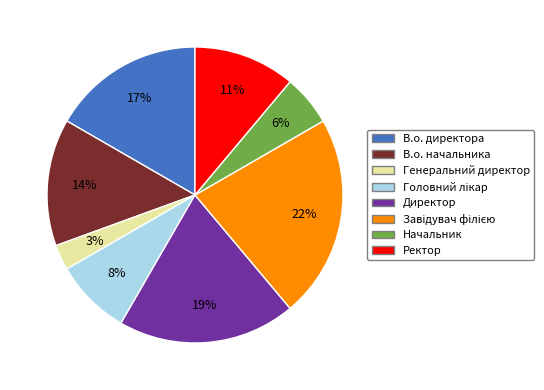

To the nearest percent, what portion does В.о. начальника represent?

14%